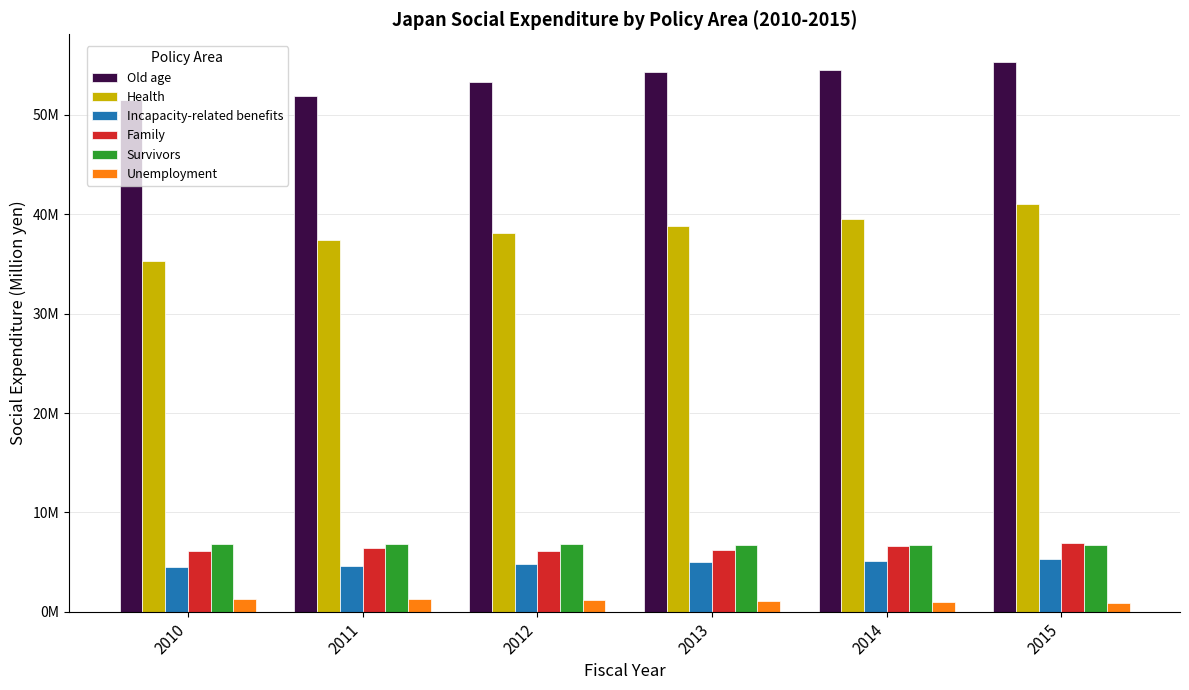

What are all the series names shown in the legend?

Old age, Health, Incapacity-related benefits, Family, Survivors, Unemployment